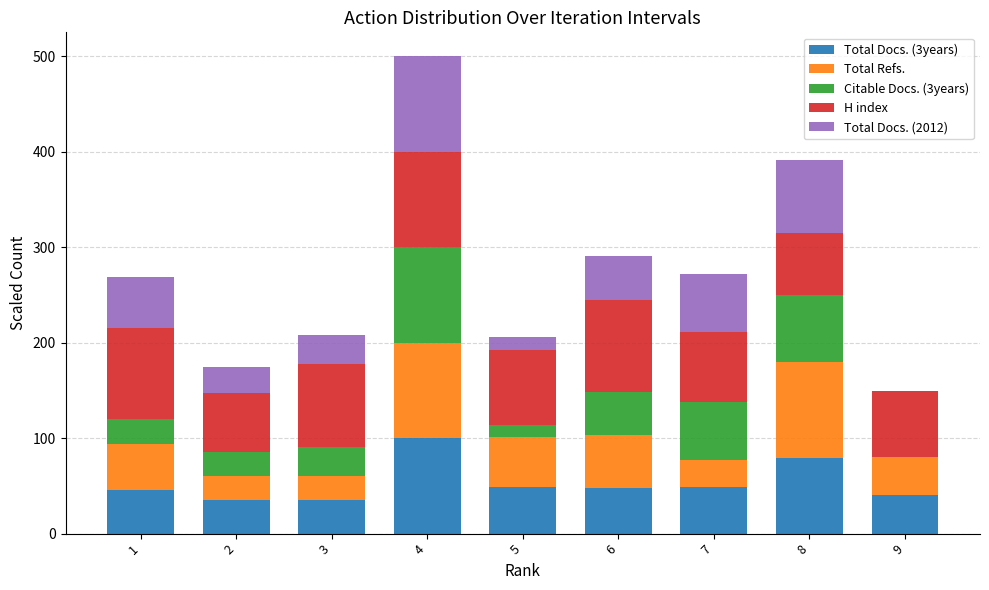

At which category is the sum across all series the highest?

4